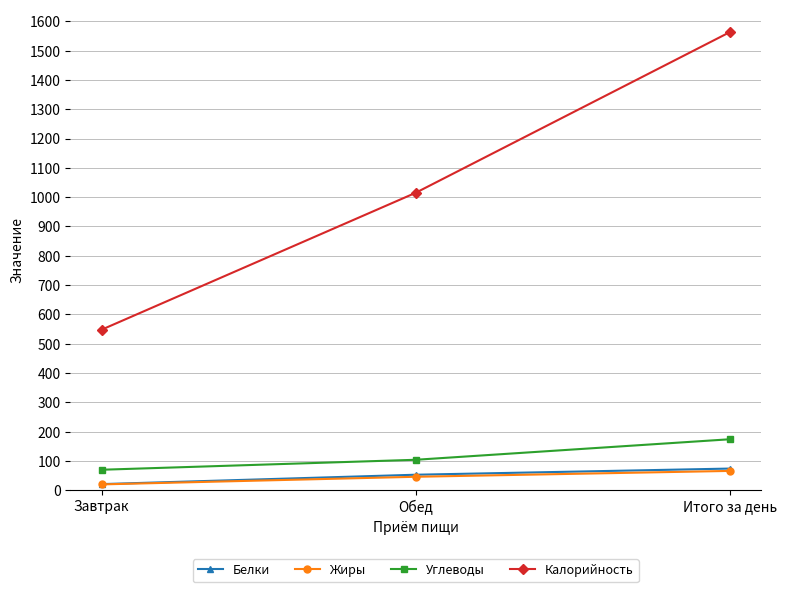

What is the total value across all series at Обед?

1218